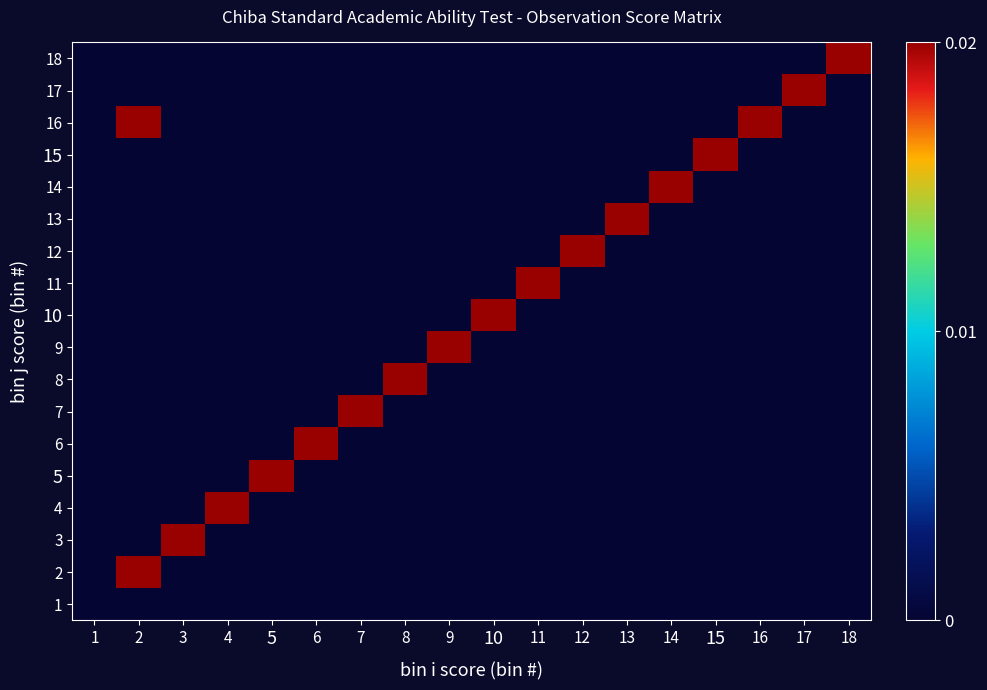

Reading right to left, list all the values displayed in this chart.

1: 18=0	17=0	16=0	15=0	14=0	13=0	12=0	11=0	10=0	9=0	8=0	7=0	6=0	5=0	4=0	3=0	2=0	1=0
2: 18=0	17=0	16=0	15=0	14=0	13=0	12=0	11=0	10=0	9=0	8=0	7=0	6=0	5=0	4=0	3=0	2=1	1=0
3: 18=0	17=0	16=0	15=0	14=0	13=0	12=0	11=0	10=0	9=0	8=0	7=0	6=0	5=0	4=0	3=1	2=0	1=0
4: 18=0	17=0	16=0	15=0	14=0	13=0	12=0	11=0	10=0	9=0	8=0	7=0	6=0	5=0	4=1	3=0	2=0	1=0
5: 18=0	17=0	16=0	15=0	14=0	13=0	12=0	11=0	10=0	9=0	8=0	7=0	6=0	5=1	4=0	3=0	2=0	1=0
6: 18=0	17=0	16=0	15=0	14=0	13=0	12=0	11=0	10=0	9=0	8=0	7=0	6=1	5=0	4=0	3=0	2=0	1=0
7: 18=0	17=0	16=0	15=0	14=0	13=0	12=0	11=0	10=0	9=0	8=0	7=1	6=0	5=0	4=0	3=0	2=0	1=0
8: 18=0	17=0	16=0	15=0	14=0	13=0	12=0	11=0	10=0	9=0	8=1	7=0	6=0	5=0	4=0	3=0	2=0	1=0
9: 18=0	17=0	16=0	15=0	14=0	13=0	12=0	11=0	10=0	9=1	8=0	7=0	6=0	5=0	4=0	3=0	2=0	1=0
10: 18=0	17=0	16=0	15=0	14=0	13=0	12=0	11=0	10=1	9=0	8=0	7=0	6=0	5=0	4=0	3=0	2=0	1=0
11: 18=0	17=0	16=0	15=0	14=0	13=0	12=0	11=1	10=0	9=0	8=0	7=0	6=0	5=0	4=0	3=0	2=0	1=0
12: 18=0	17=0	16=0	15=0	14=0	13=0	12=1	11=0	10=0	9=0	8=0	7=0	6=0	5=0	4=0	3=0	2=0	1=0
13: 18=0	17=0	16=0	15=0	14=0	13=1	12=0	11=0	10=0	9=0	8=0	7=0	6=0	5=0	4=0	3=0	2=0	1=0
14: 18=0	17=0	16=0	15=0	14=1	13=0	12=0	11=0	10=0	9=0	8=0	7=0	6=0	5=0	4=0	3=0	2=0	1=0
15: 18=0	17=0	16=0	15=1	14=0	13=0	12=0	11=0	10=0	9=0	8=0	7=0	6=0	5=0	4=0	3=0	2=0	1=0
16: 18=0	17=0	16=1	15=0	14=0	13=0	12=0	11=0	10=0	9=0	8=0	7=0	6=0	5=0	4=0	3=0	2=1	1=0
17: 18=0	17=1	16=0	15=0	14=0	13=0	12=0	11=0	10=0	9=0	8=0	7=0	6=0	5=0	4=0	3=0	2=0	1=0
18: 18=1	17=0	16=0	15=0	14=0	13=0	12=0	11=0	10=0	9=0	8=0	7=0	6=0	5=0	4=0	3=0	2=0	1=0